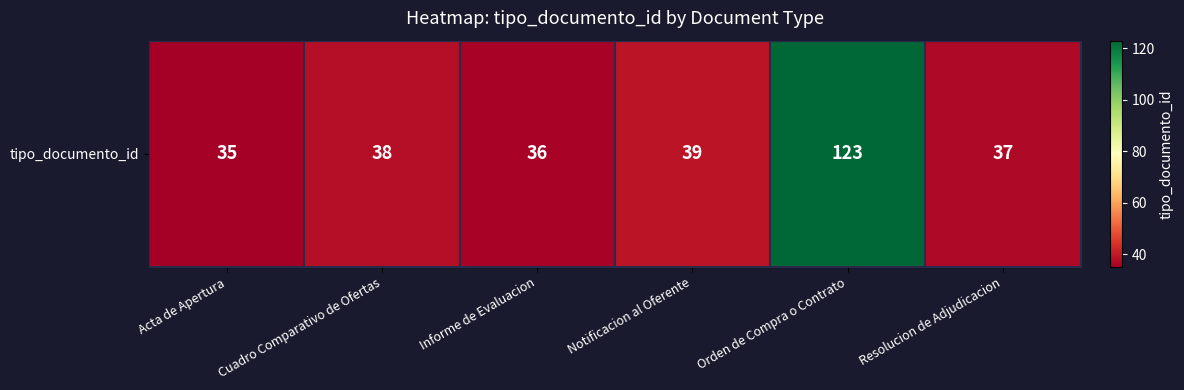

Which category has the lowest value across all series?

Acta de Apertura